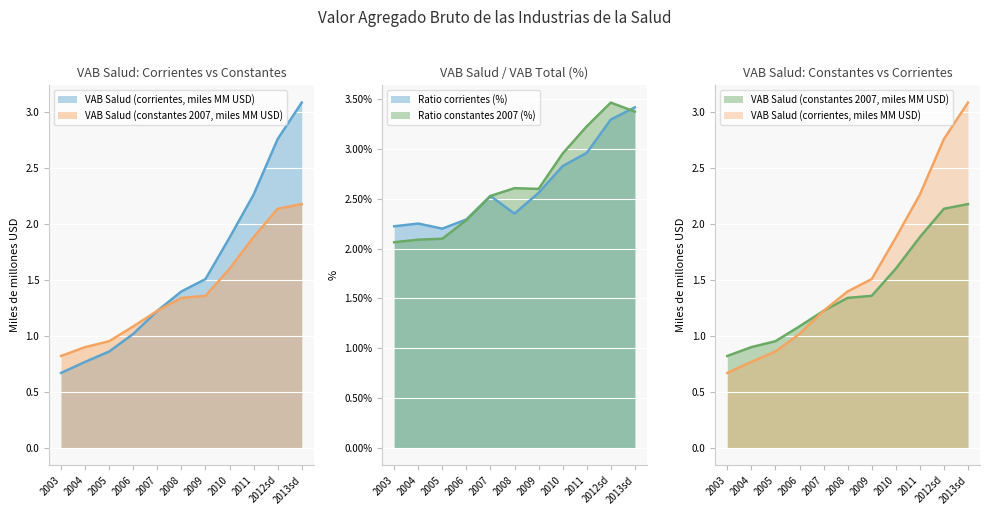

Reading left to right, list all the values displayed in this chart.

VAB Salud (Miles USD corrientes): 0.7	0.8	0.9	1.0	1.2	1.4	1.5	1.9	2.3	2.8	3.1
VAB Salud (Miles USD 2007): 0.8	0.9	1.0	1.1	1.2	1.3	1.4	1.6	1.9	2.1	2.2